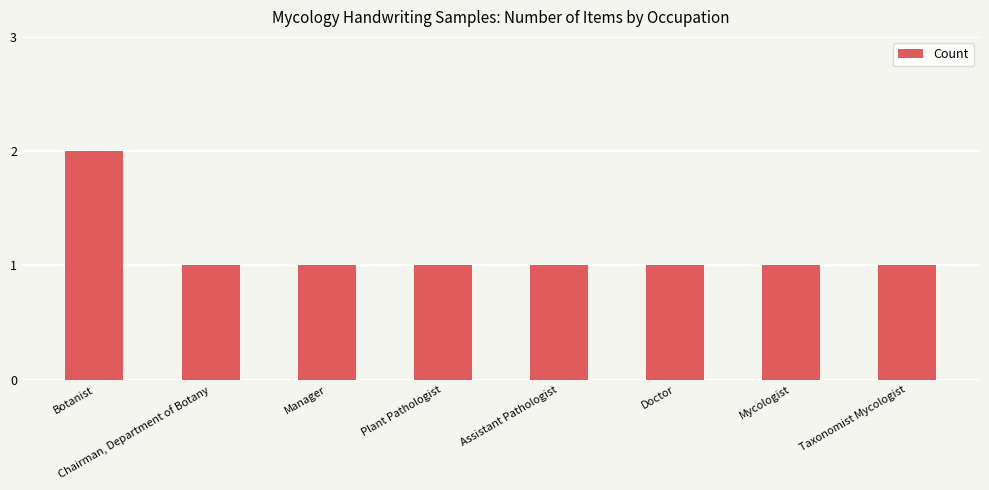

True or false: the data shows 1 at Taxonomist Mycologist.

True